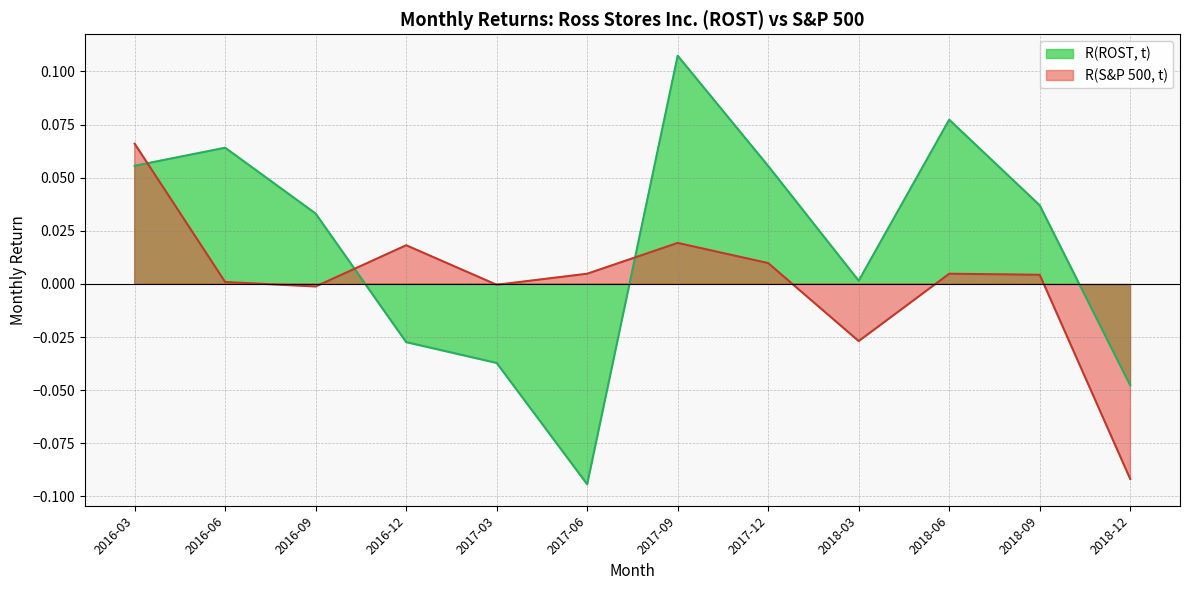

What is the difference between the maximum and second lowest values in the R(S&P 500, t) series?

0.1